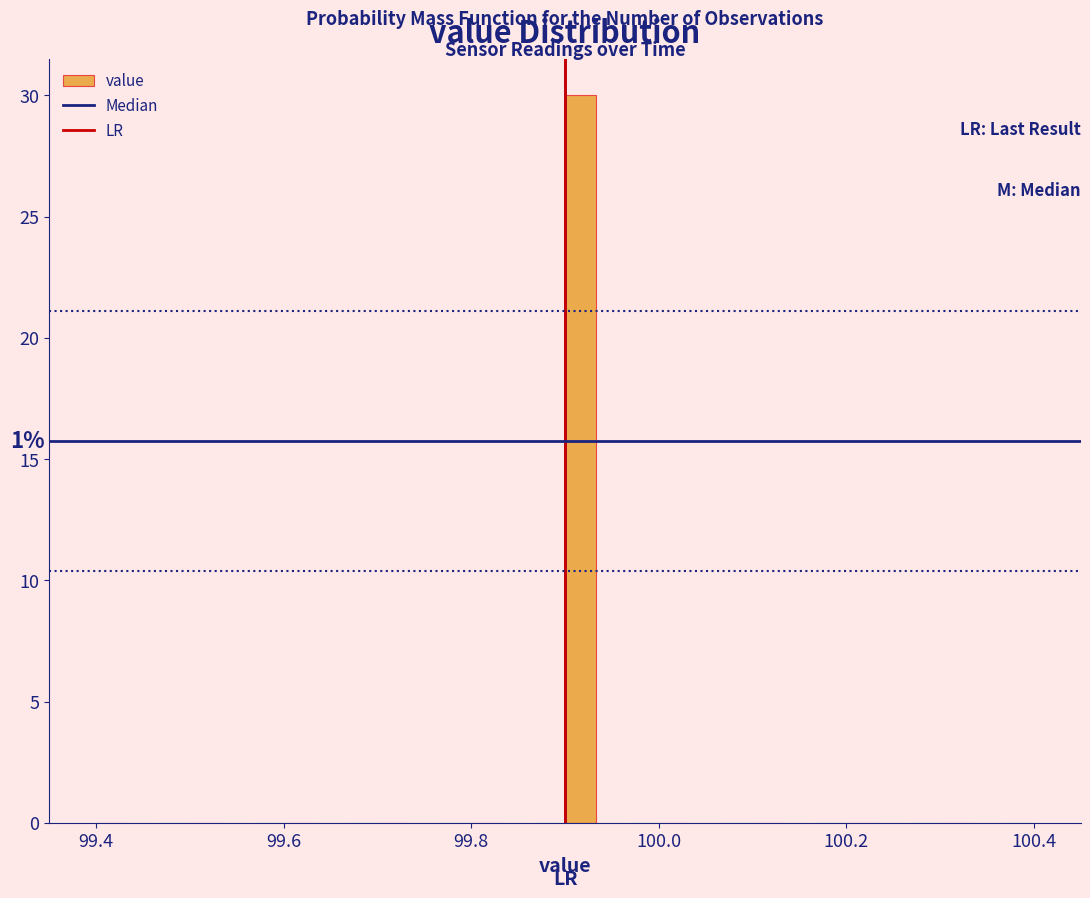

Read against the x-axis, roughly where is the centre of the tallest bar?

99.92